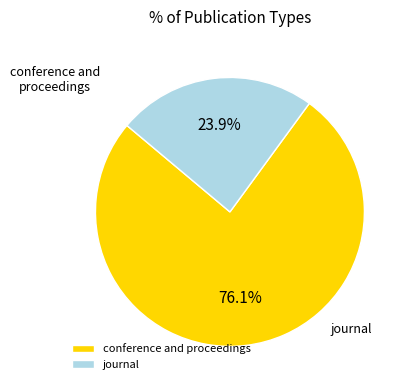

Combined, do conference and proceedings and journal account for over 50%?

Yes